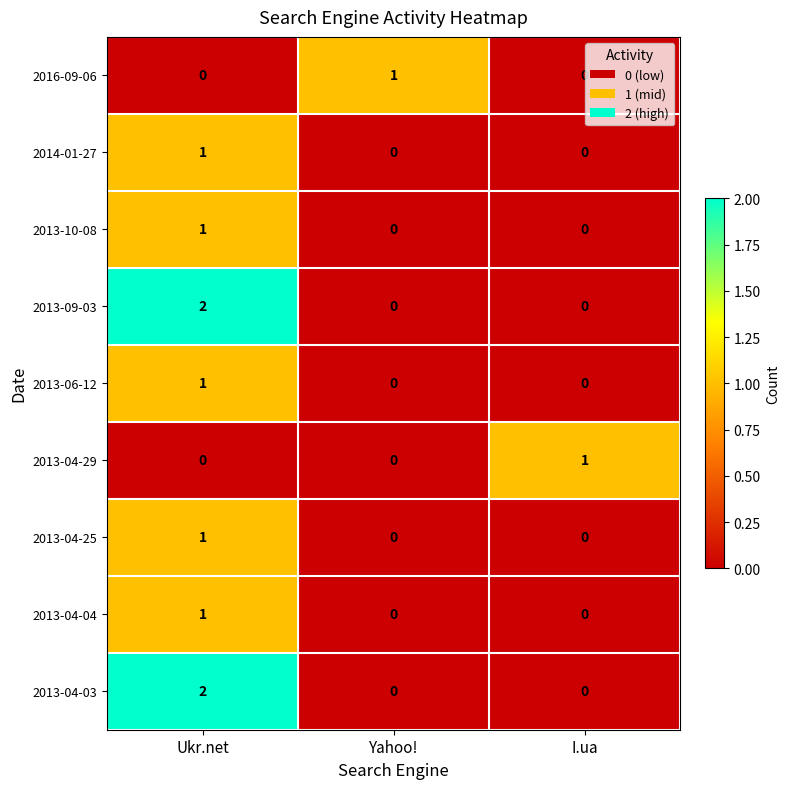

How many 2013-10-08 values are between 0 and 1?

3